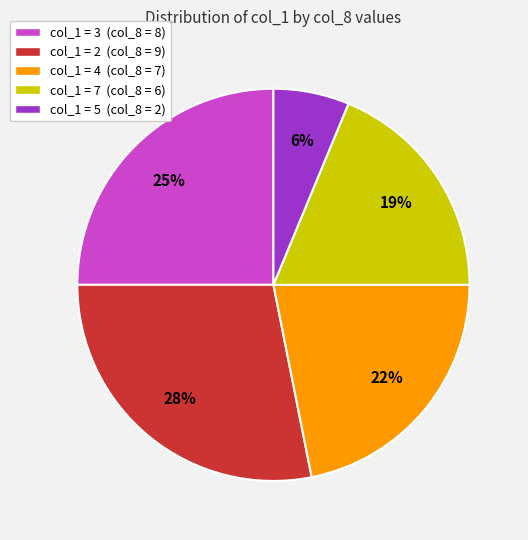

To the nearest percent, what is the difference between the largest and smallest slice percentages?

22%